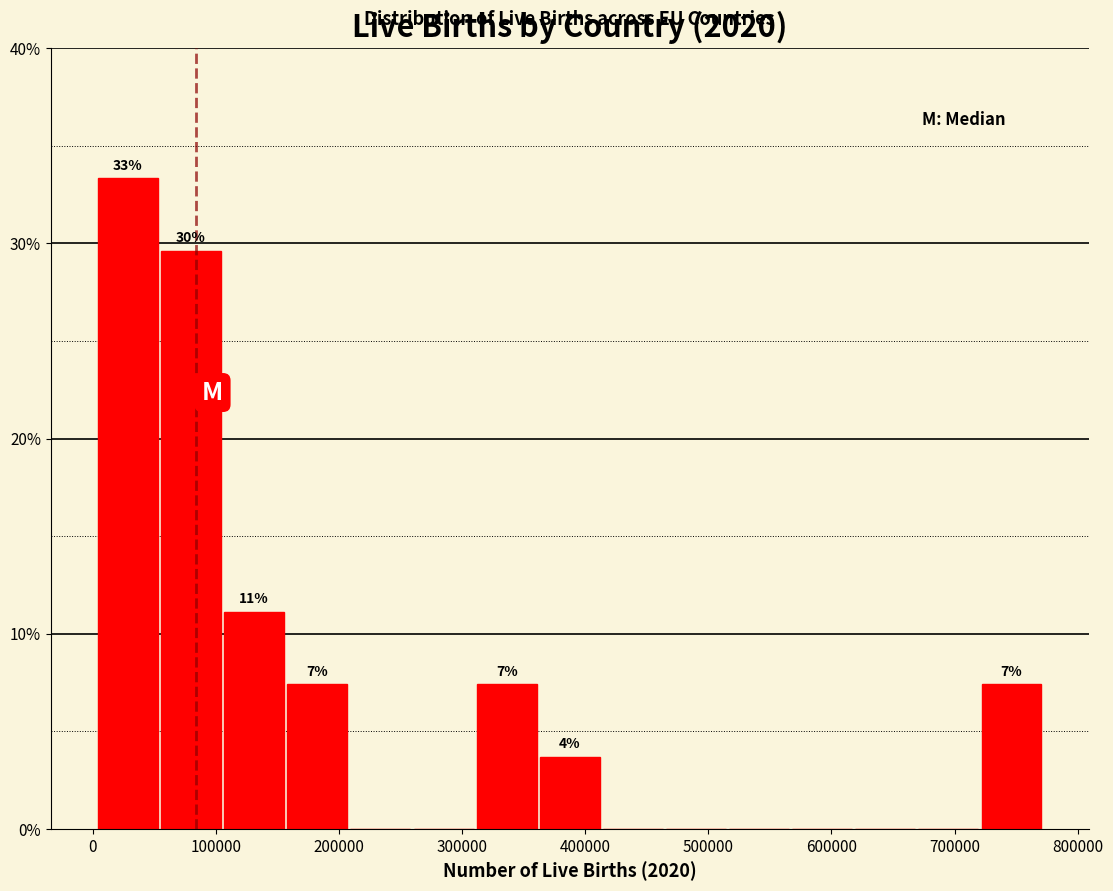

Which range on the x-axis has the tallest bar?

0 to 60000